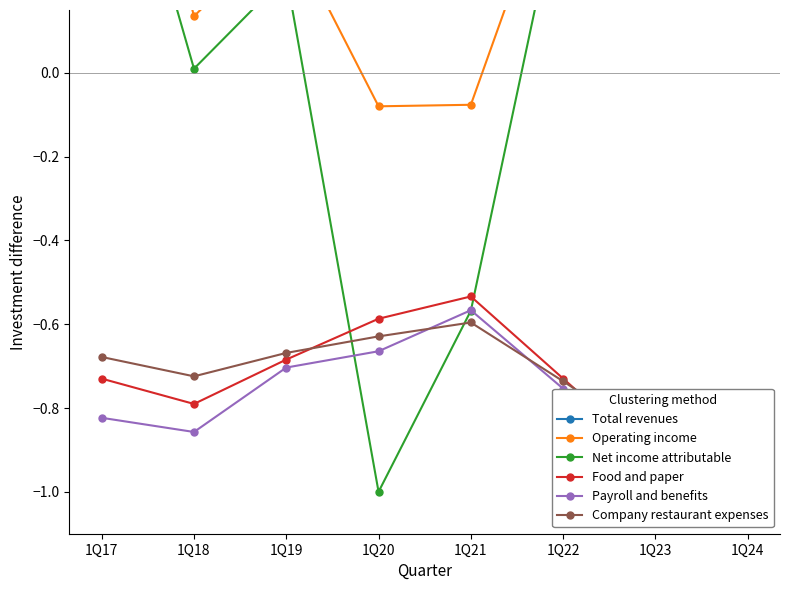

What are all the series names shown in the legend?

Total revenues, Operating income, Net income attributable, Food and paper, Payroll and benefits, Company restaurant expenses